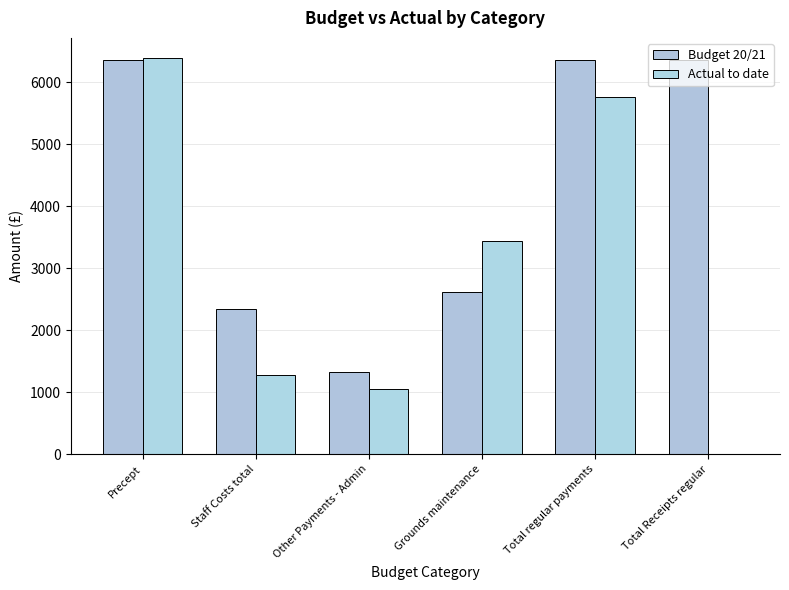

Are the bars horizontal?

No